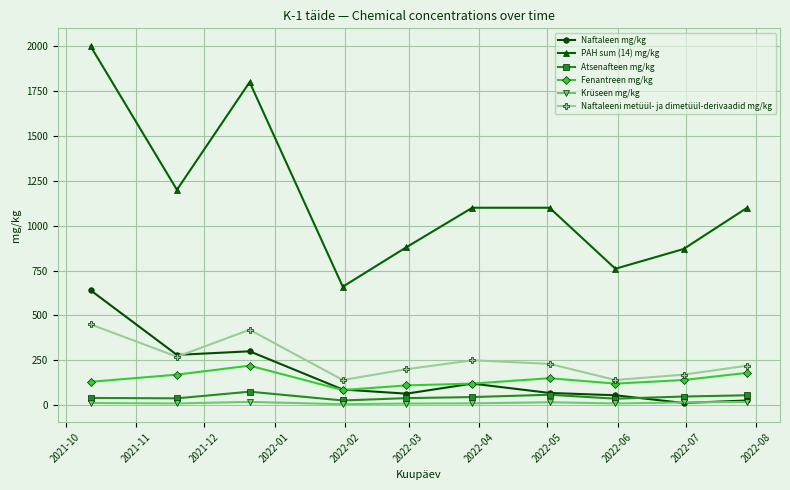

What is the maximum value for Fenantreen mg/kg?

220.0